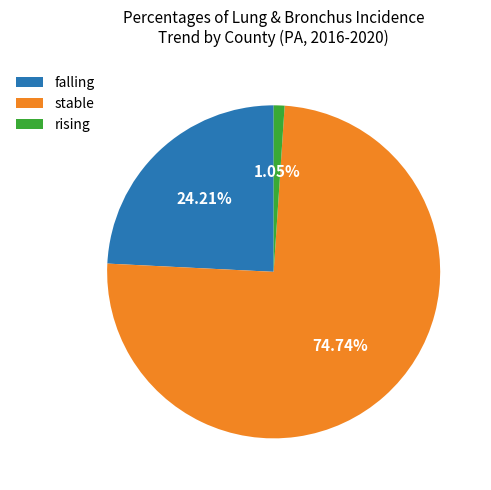

True or false: stable accounts for 64% of the total.

False